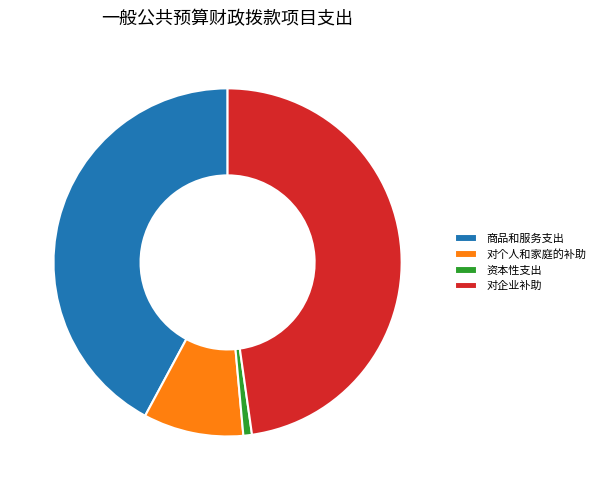

What is the smallest slice in the pie chart?

资本性支出